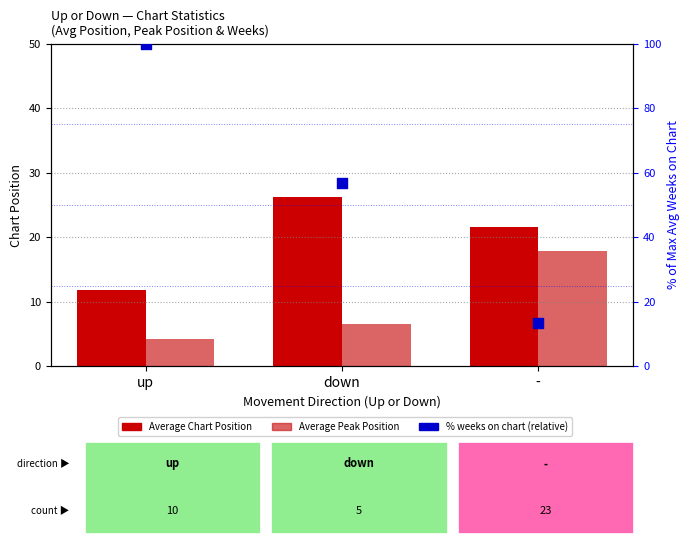

Which series contains the highest Y value?

% weeks on chart (relative)